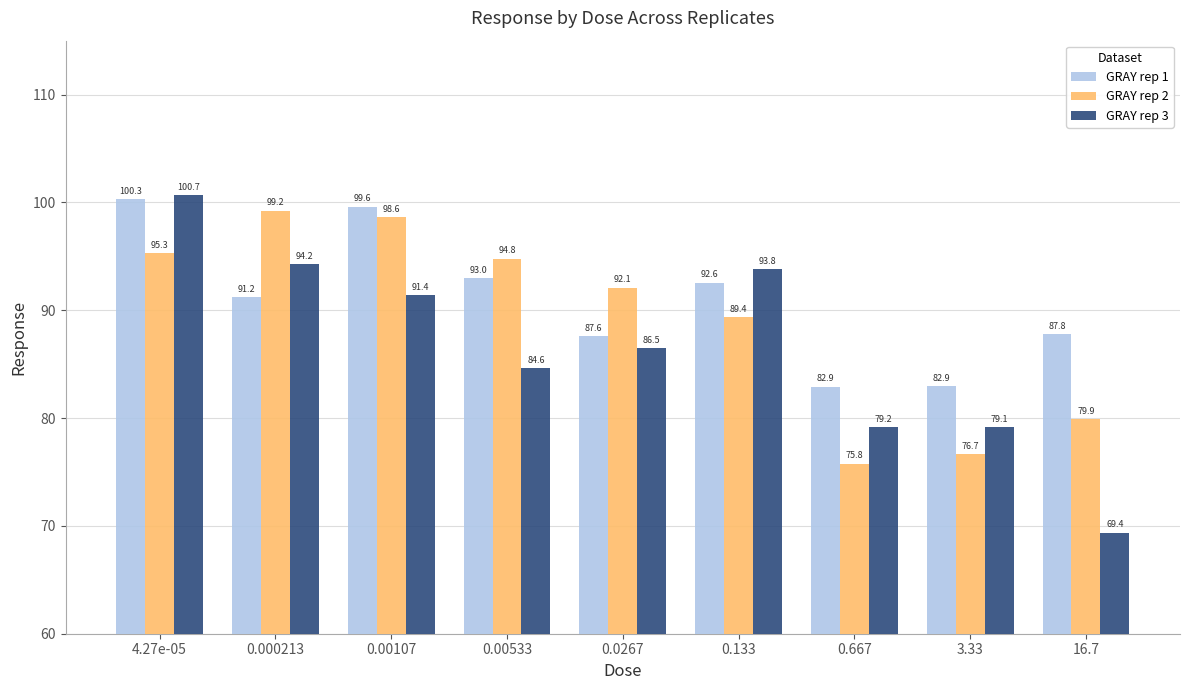

What is the value of the GRAY rep 3 bar at the 9th from the left?

69.4